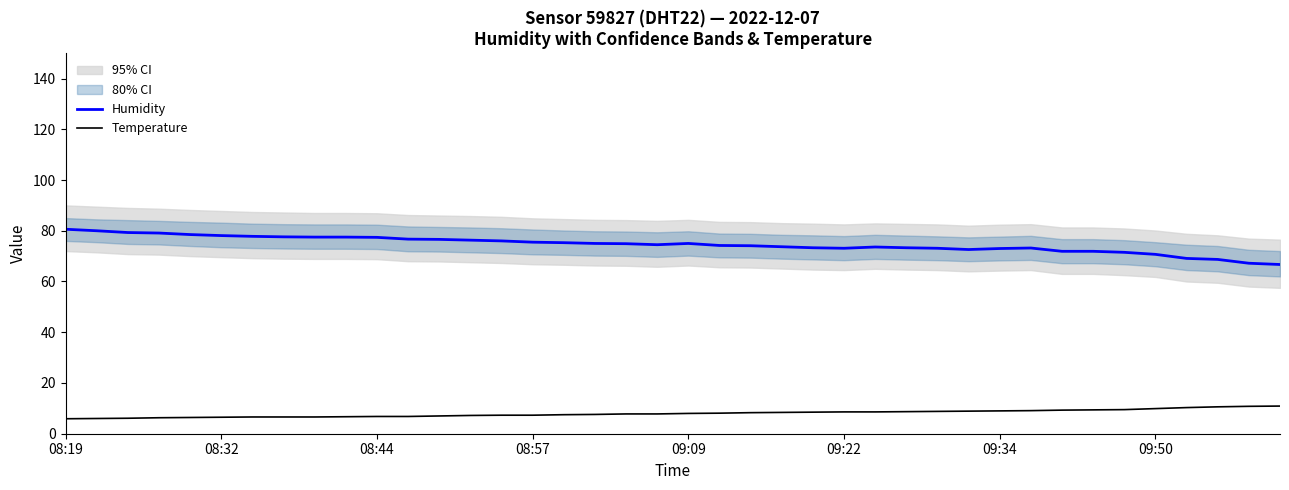

Between 19 and 32, which is larger?

19